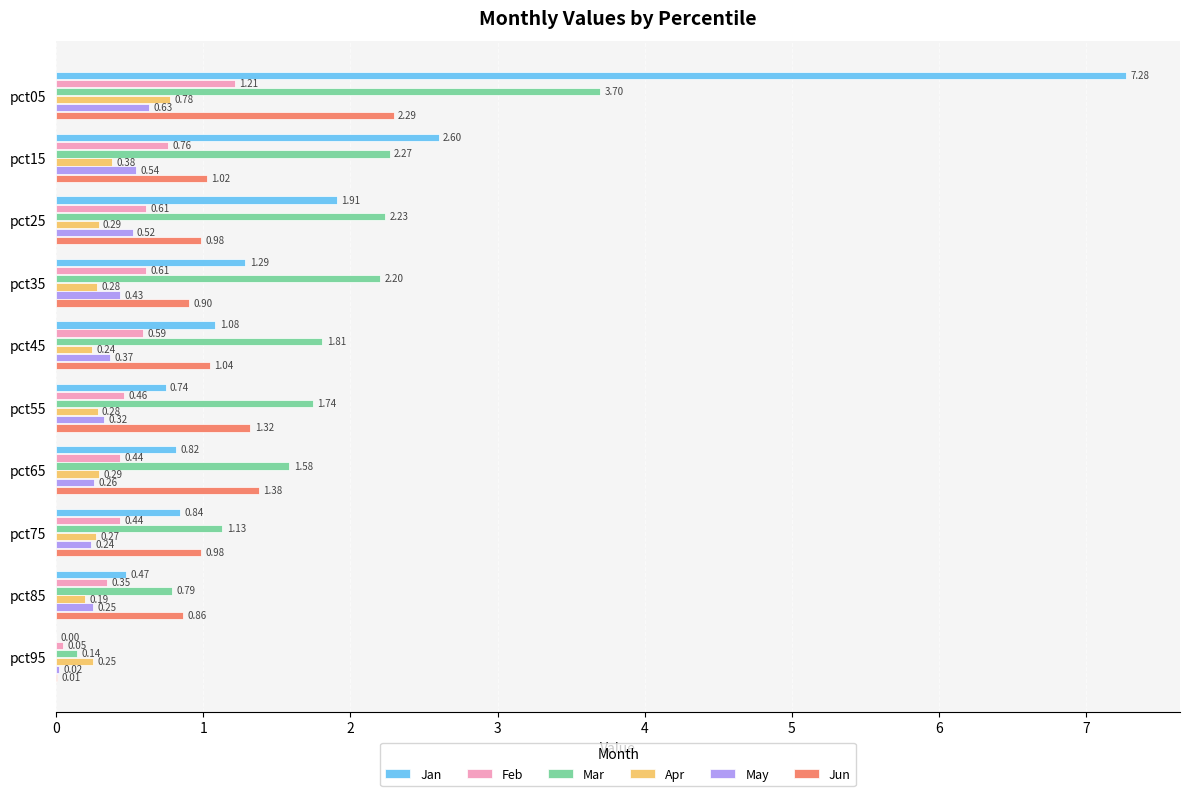

What is the sum of all Jun values?

10.8